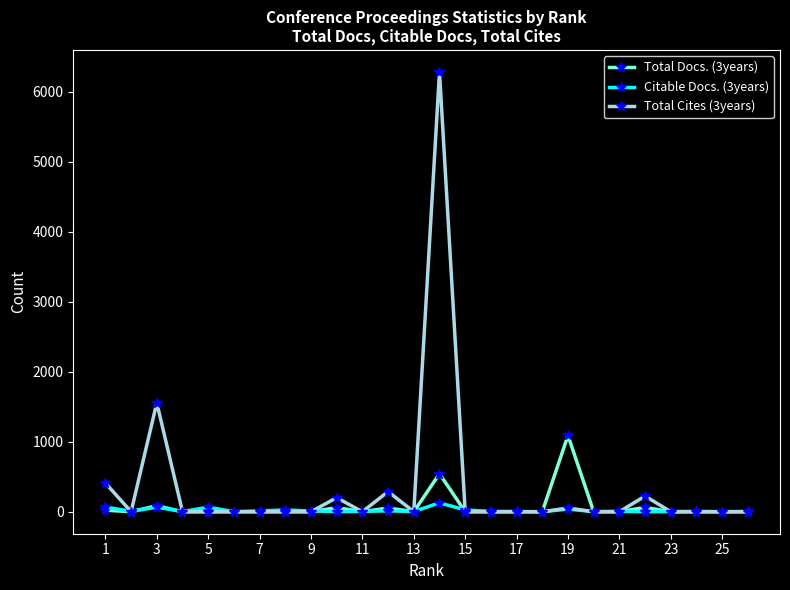

What are all the series names shown in the legend?

Total Docs. (3years), Citable Docs. (3years), Total Cites (3years)